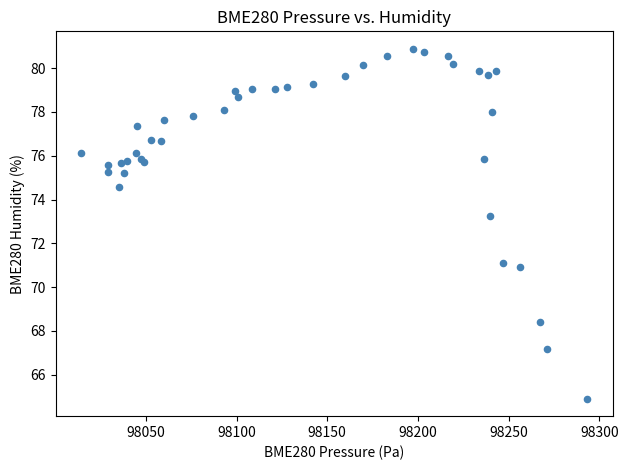

What Y value in the scatter plot is closest to 72?

71.1